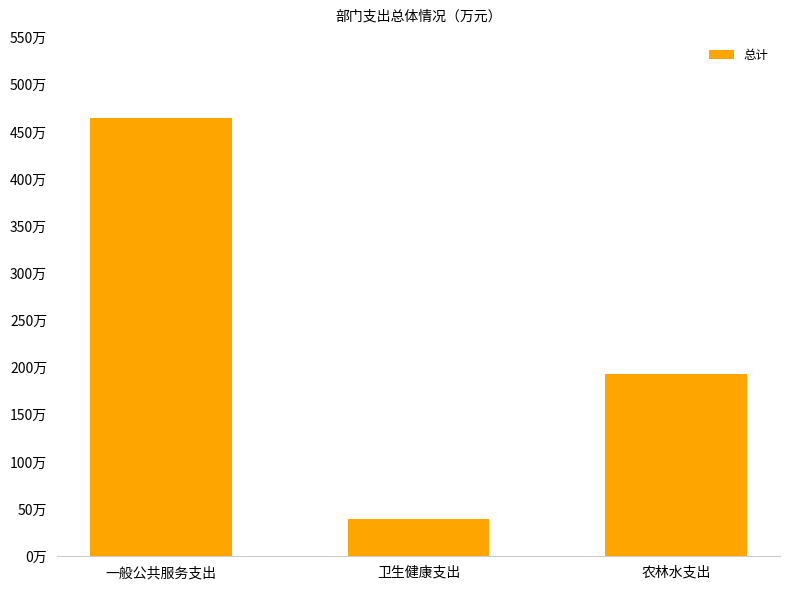

Rank the categories by value from highest to lowest.

一般公共服务支出, 农林水支出, 卫生健康支出